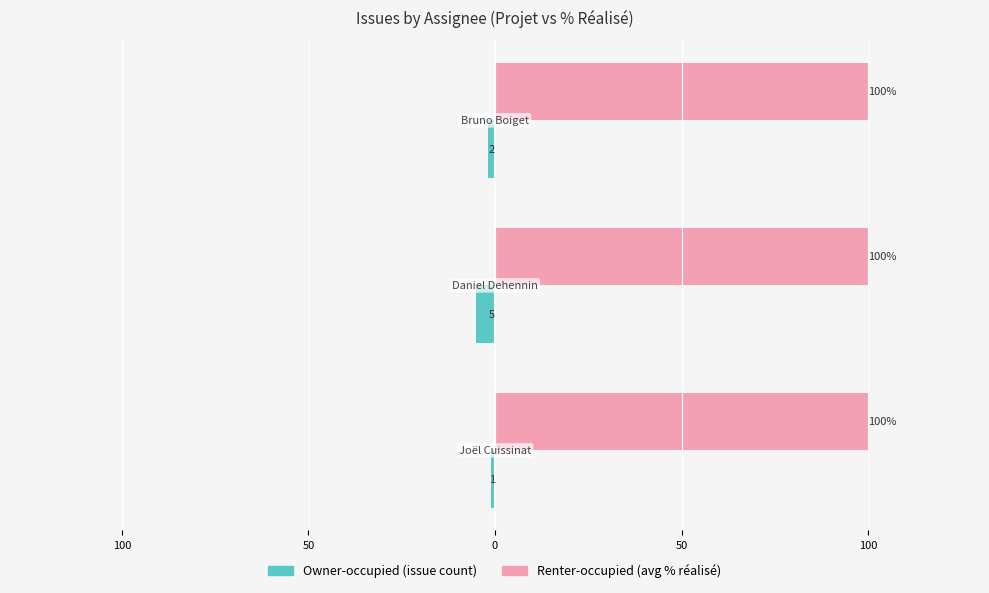

True or false: Owner-occupied has a value of -5.0 at 100.

True